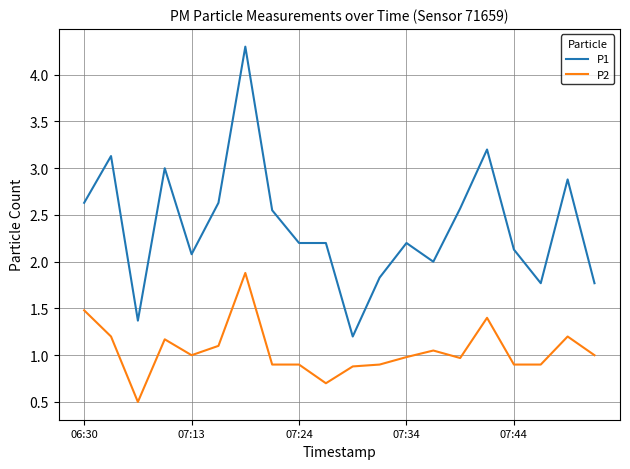

What is the maximum value shown in the chart?

4.3